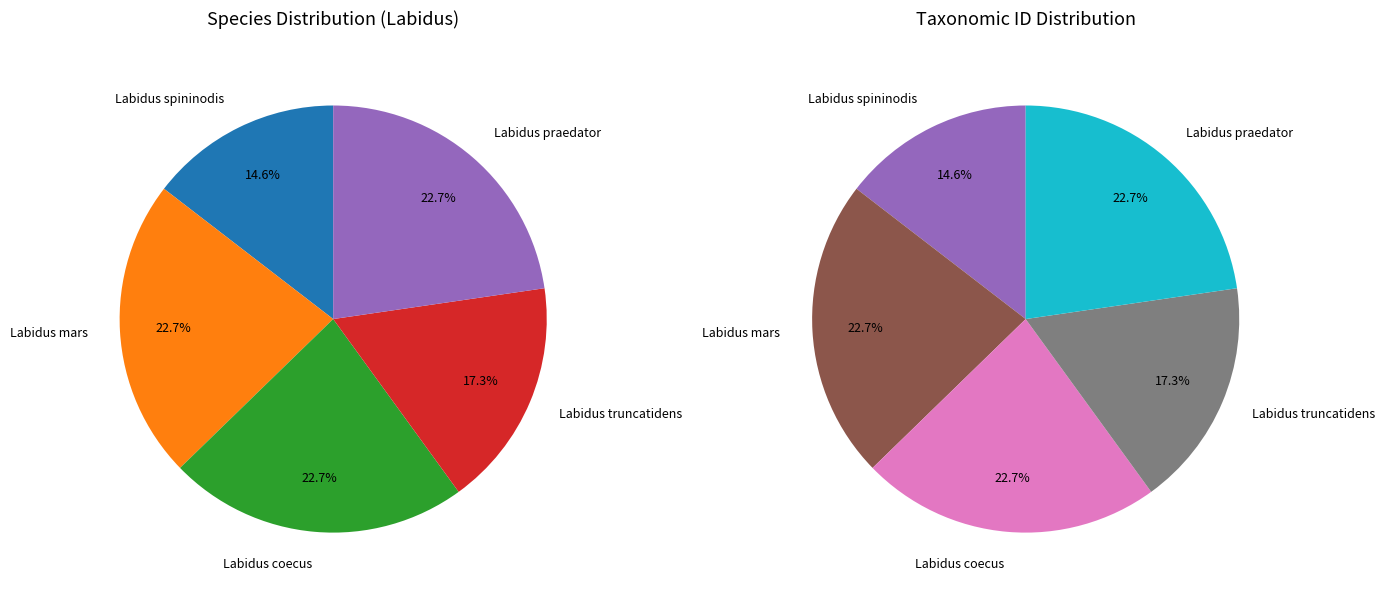

To the nearest percent, what is the combined percentage of Labidus coecus and Labidus truncatidens?

40%